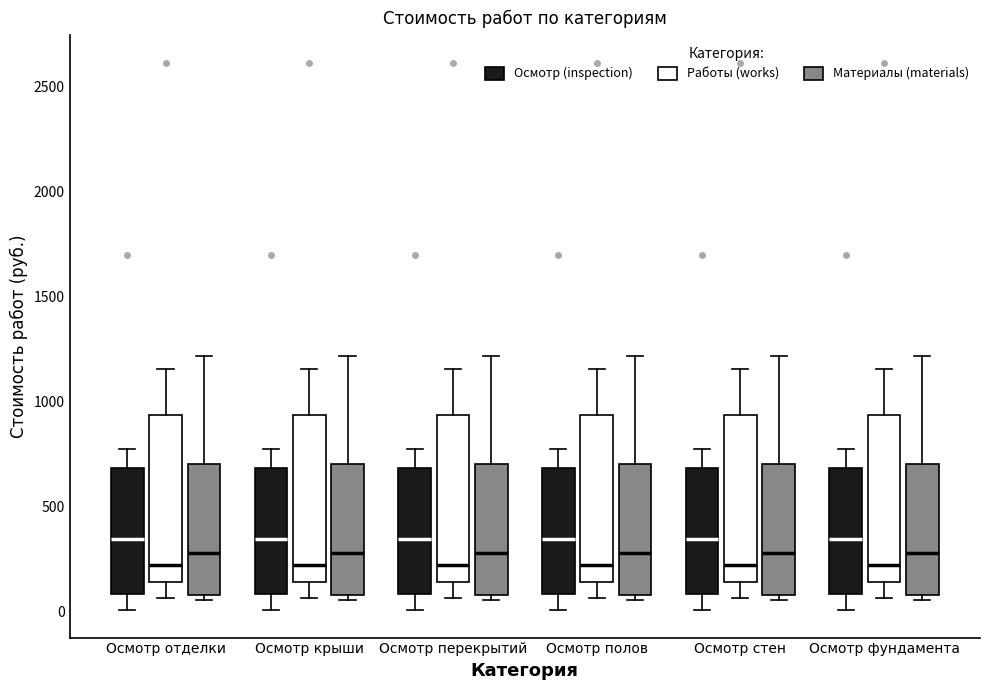

Where does the upper whisker of the box for Осмотр фундамента (Материалы (materials)) end on the y-axis? The values are not printed on the chart, so give them approximately, as read against the axis.

1200